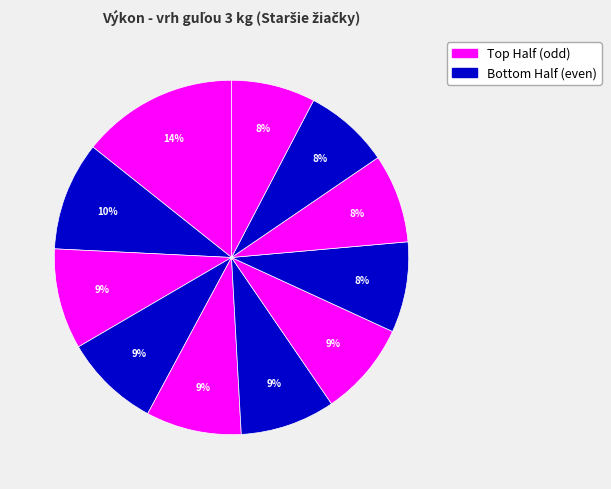

How many slices are in this pie chart?

11